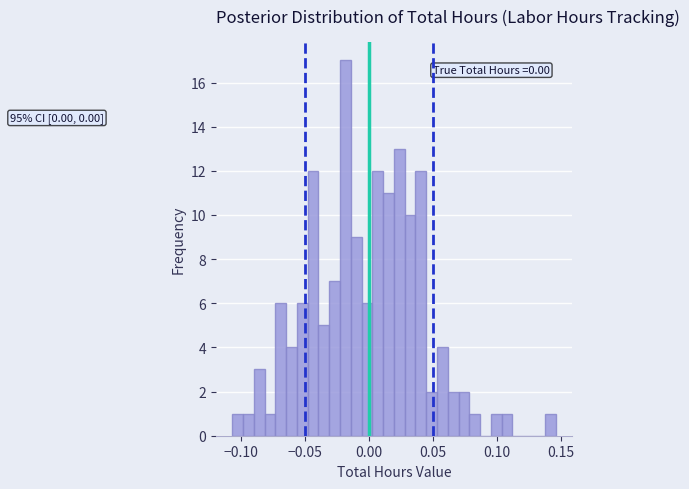

Read against the x-axis, roughly where is the centre of the tallest bar?

-0.020